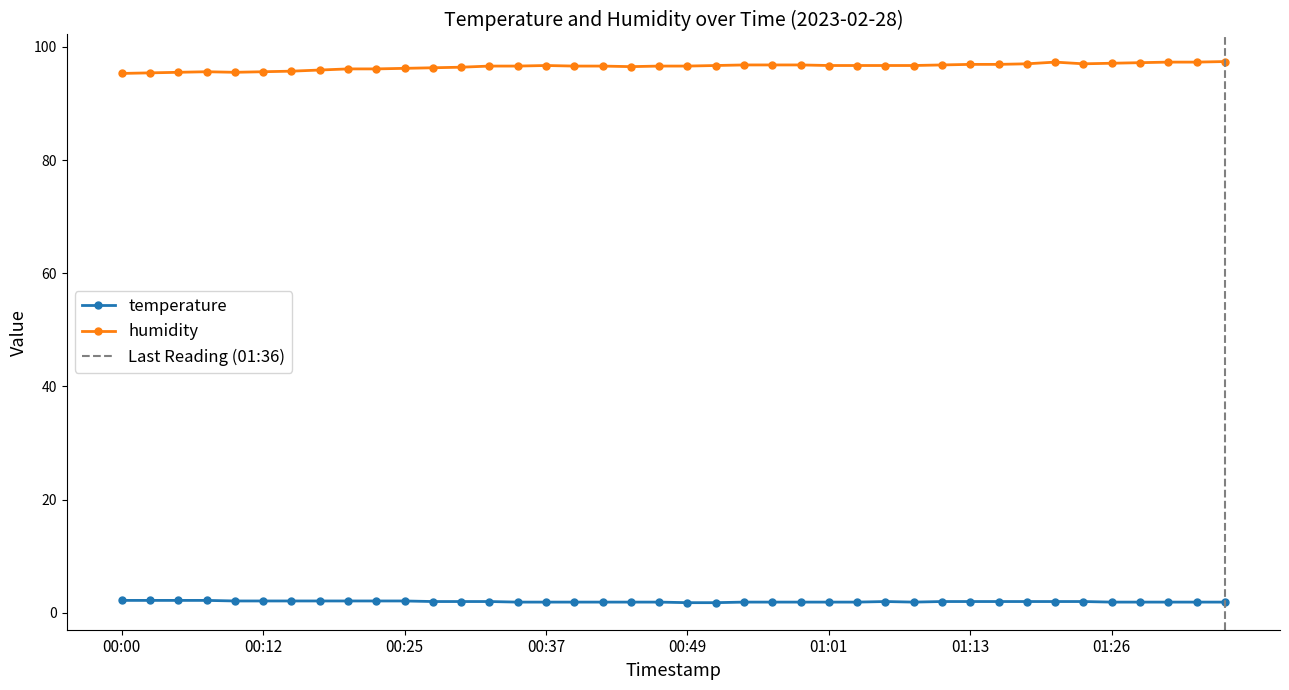

What is the difference between the second highest and minimum values in the temperature series?

0.4